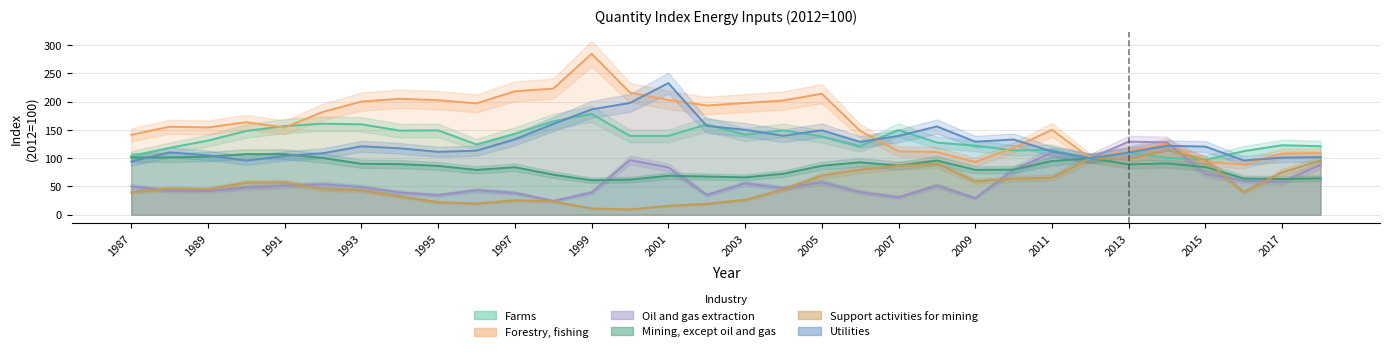

Between 1989 and 2008, which is larger?

1989